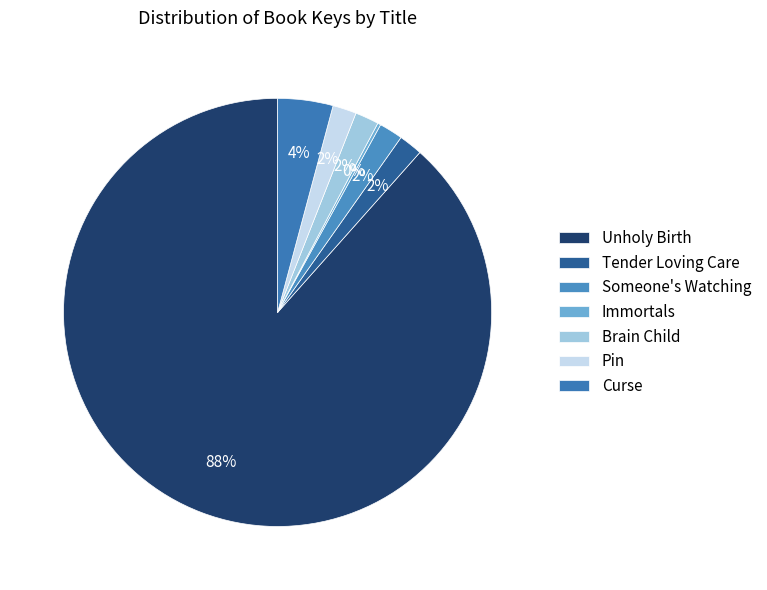

Which slice is the largest?

Unholy Birth